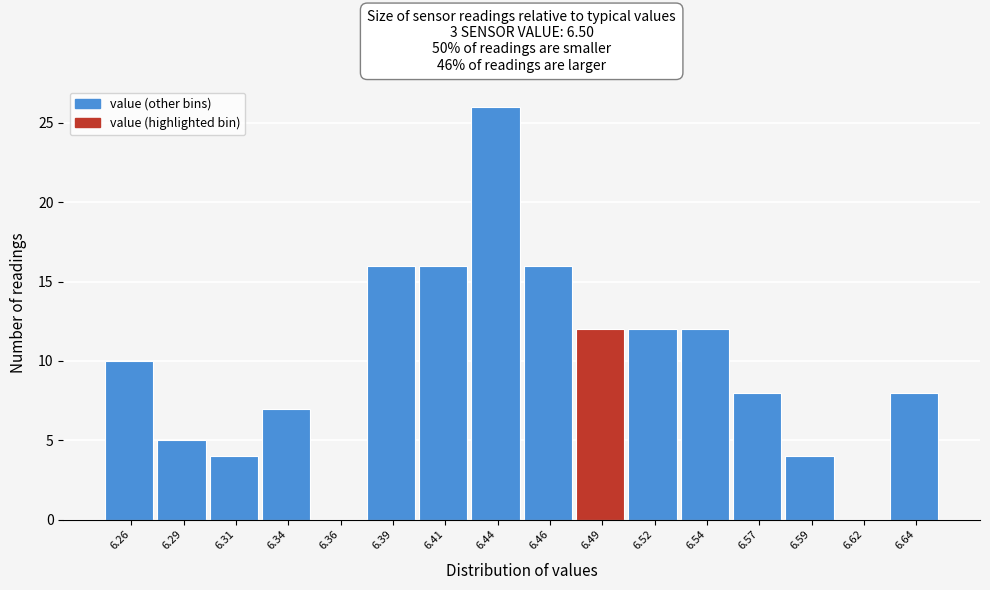

Reading right to left, transcribe all the data shown in this chart.

6.64=8	6.62=0	6.59=4	6.57=8	6.54=12	6.52=12	6.49=12	6.46=16	6.44=26	6.41=16	6.39=16	6.36=0	6.34=7	6.31=4	6.29=5	6.26=10